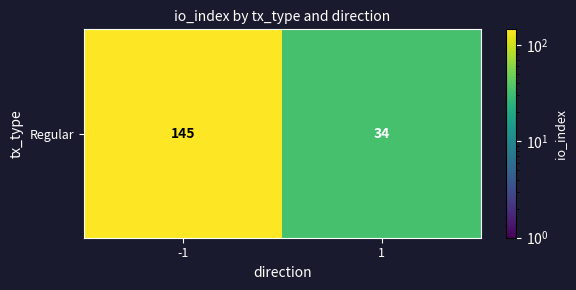

What is the minimum value shown in the chart?

34